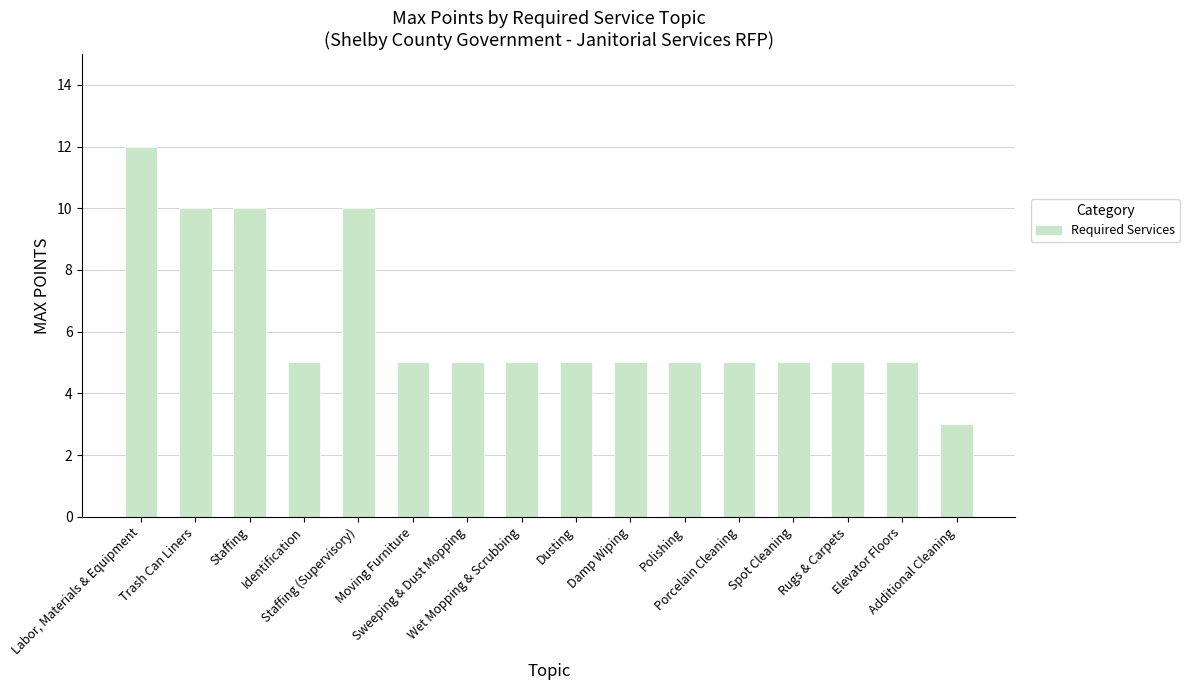

How many values are between 5 and 10?

14